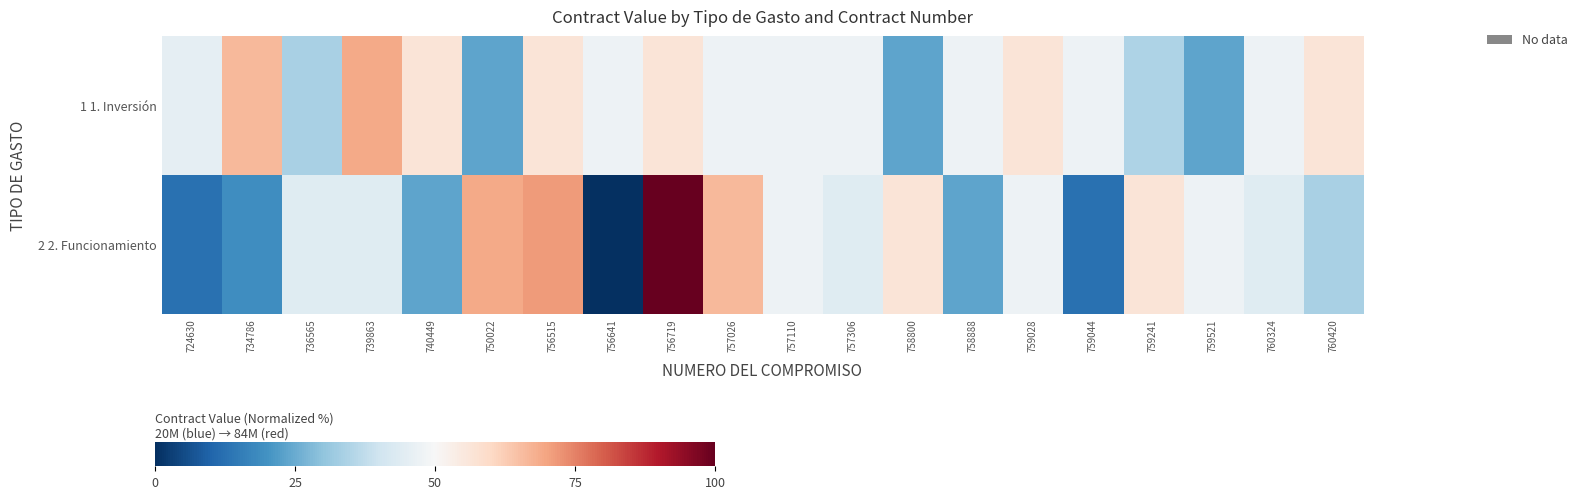

What is the maximum value shown in the chart?

100.0